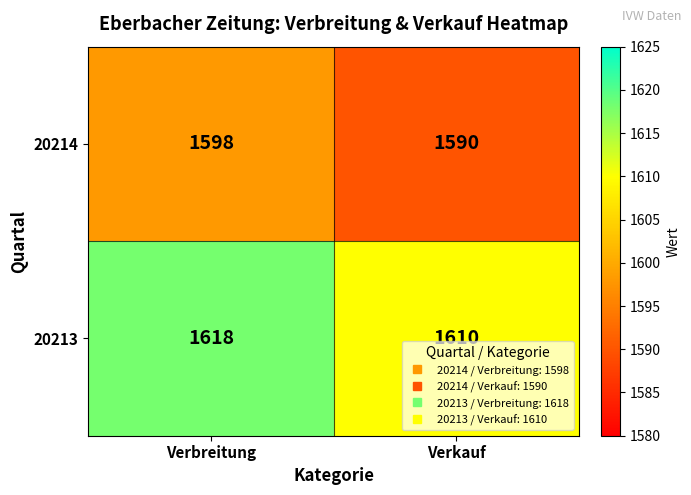

Reading left to right, extract all data points from this chart.

20214: 1598	1590
20213: 1618	1610